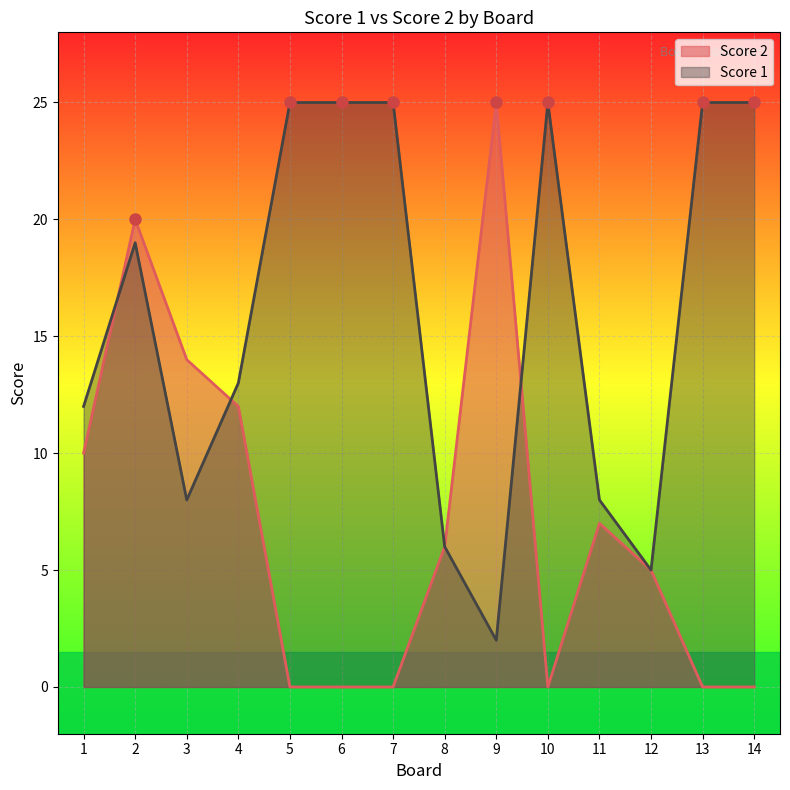

How many interior local valleys does the Score 2 series have?

1